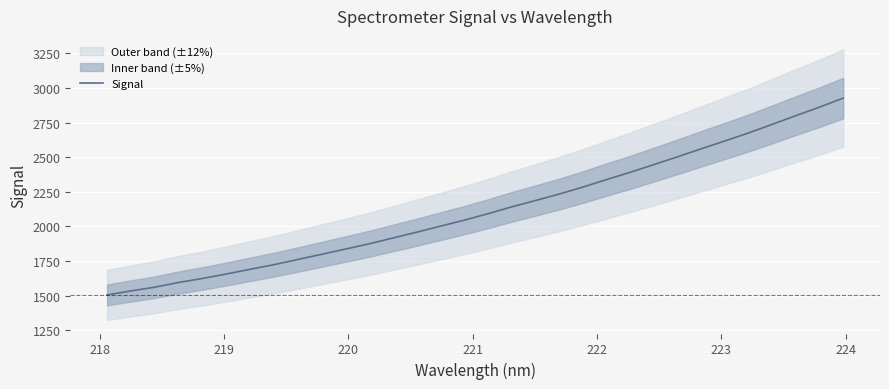

What is the lowest value of the Signal series?

1505.8